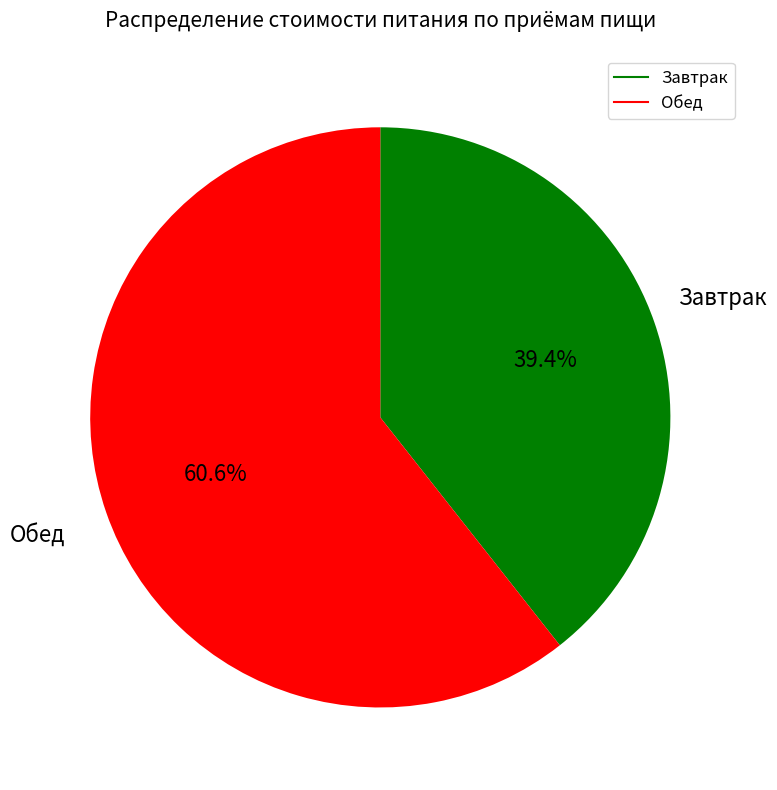

To the nearest percent, what is the difference between the Обед and Завтрак slice percentages?

21%